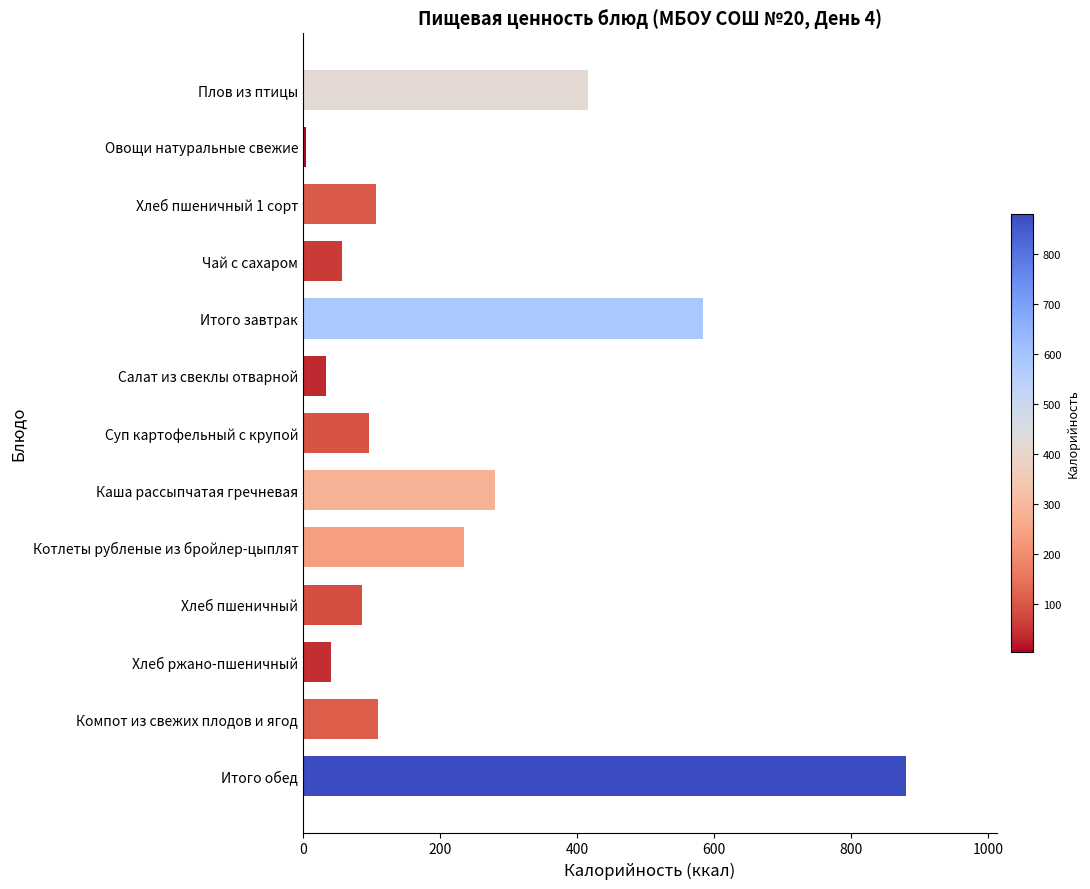

What value does the data have at Чай с сахаром?

56.5